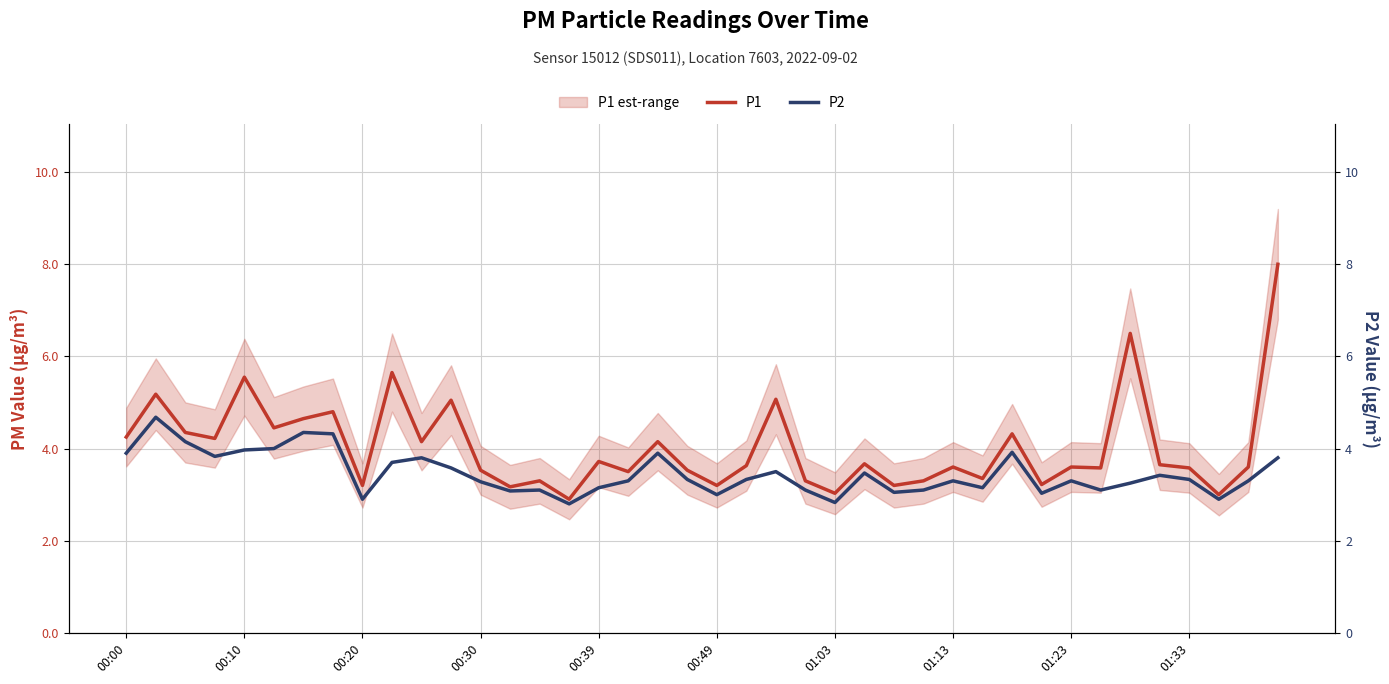

The P2 series shows 1.5 at 00:10. True or false?

False